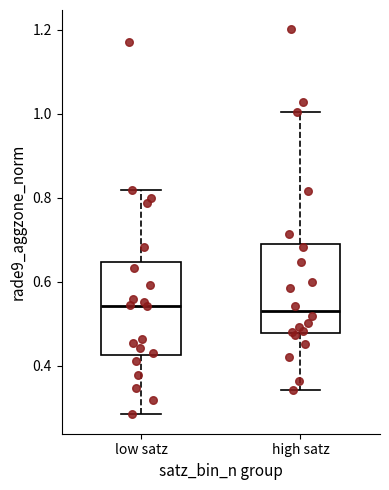

Where does the upper whisker of the box for low satz end on the y-axis? The values are not printed on the chart, so give them approximately, as read against the axis.

0.82